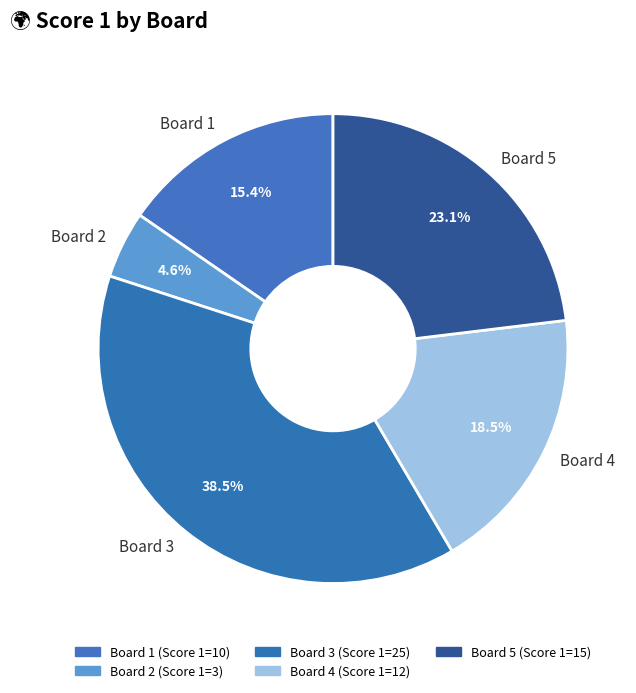

How many segments does this pie chart have?

5